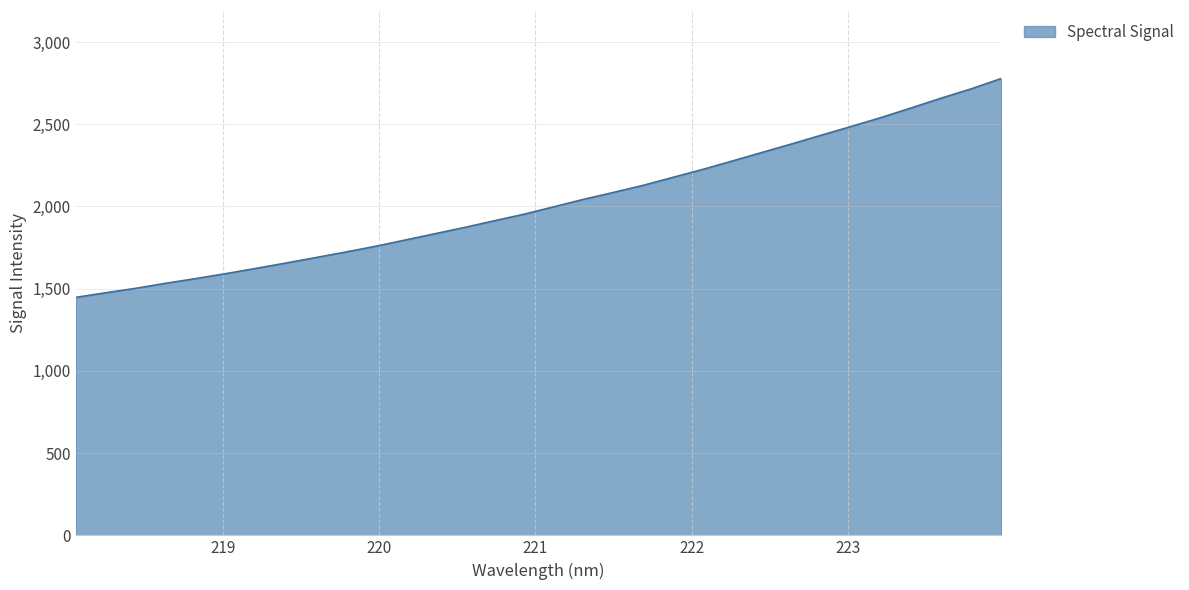

True or false: the data has more than 2 interior local peaks.

False